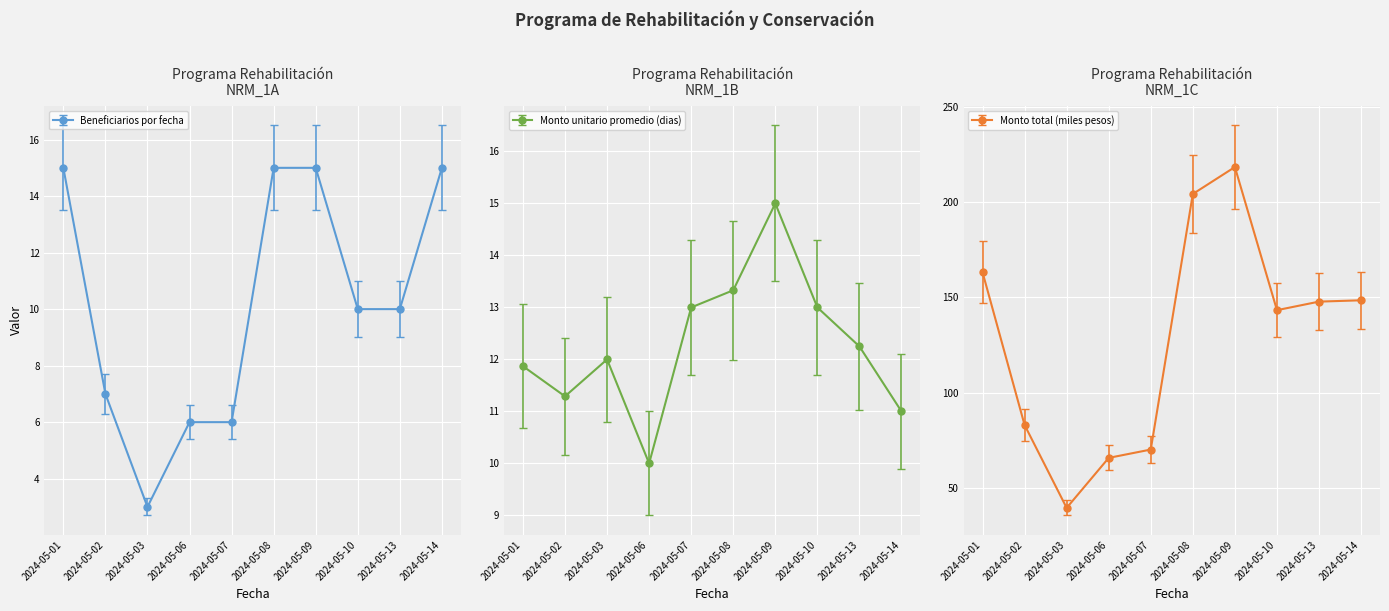

Which series has the largest range (max minus min)?

Monto total (miles pesos)